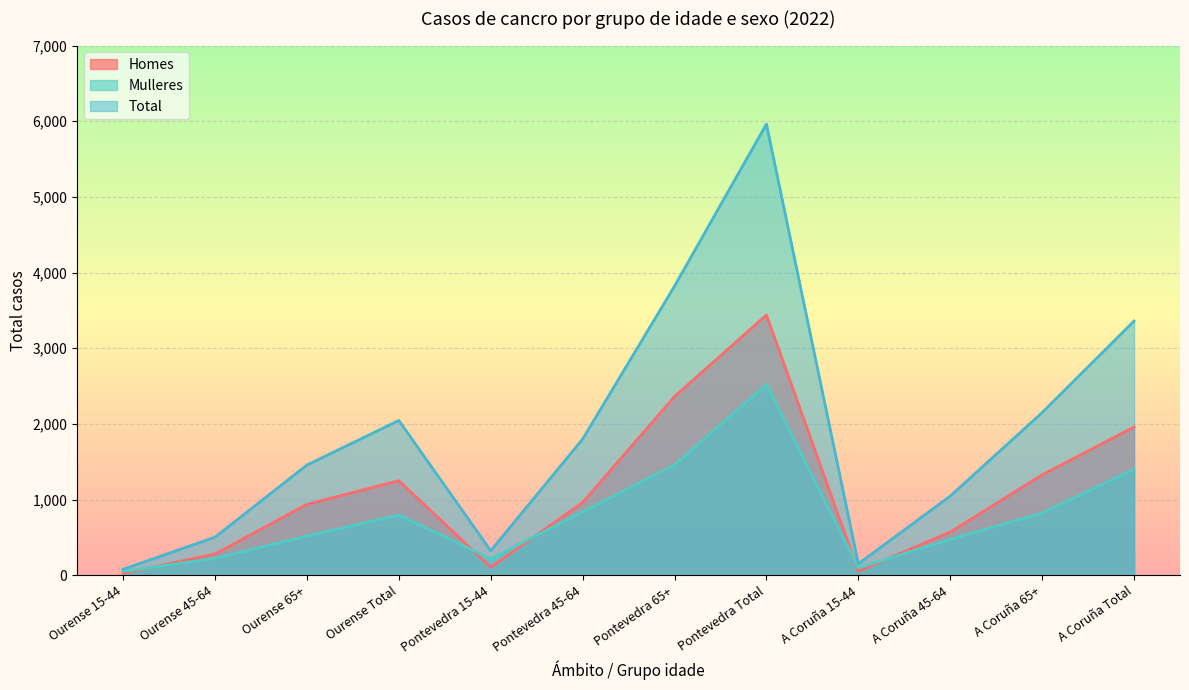

How many data points does each series have?

12